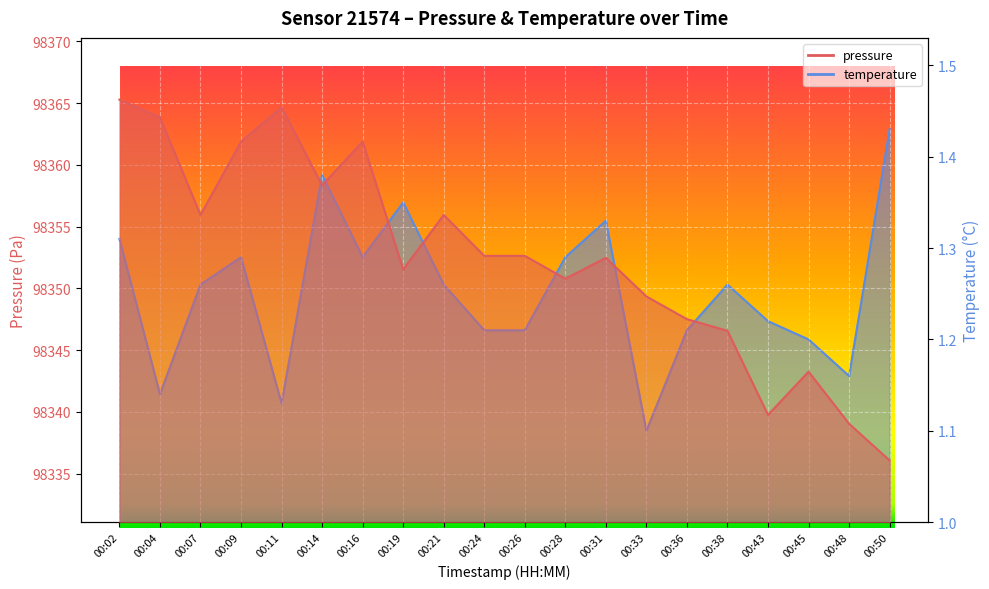

Is it true that pressure equals 98355.9 at 00:21?

True